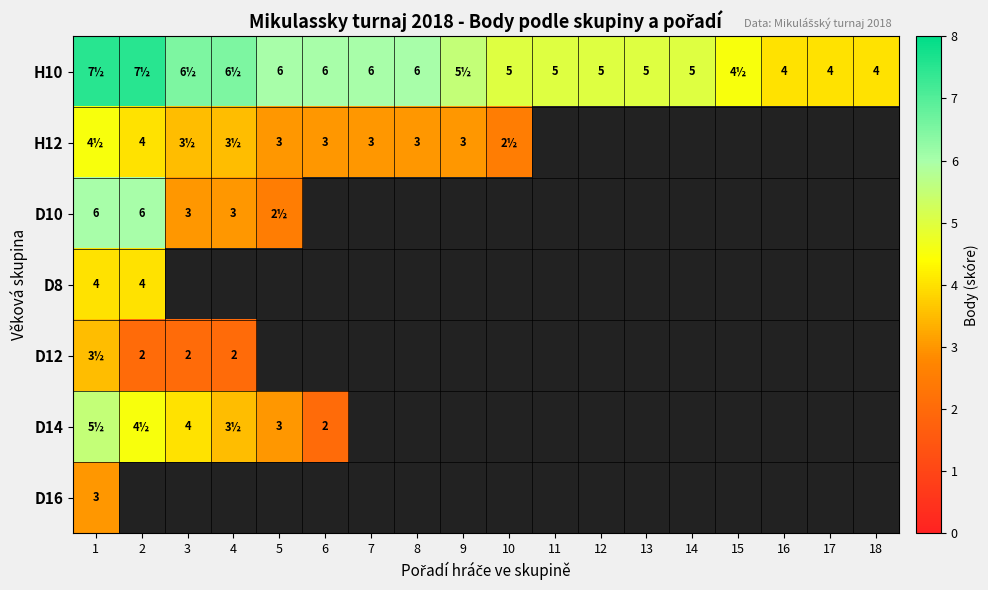

The value of D10 at 3 is 4.7. True or false?

False